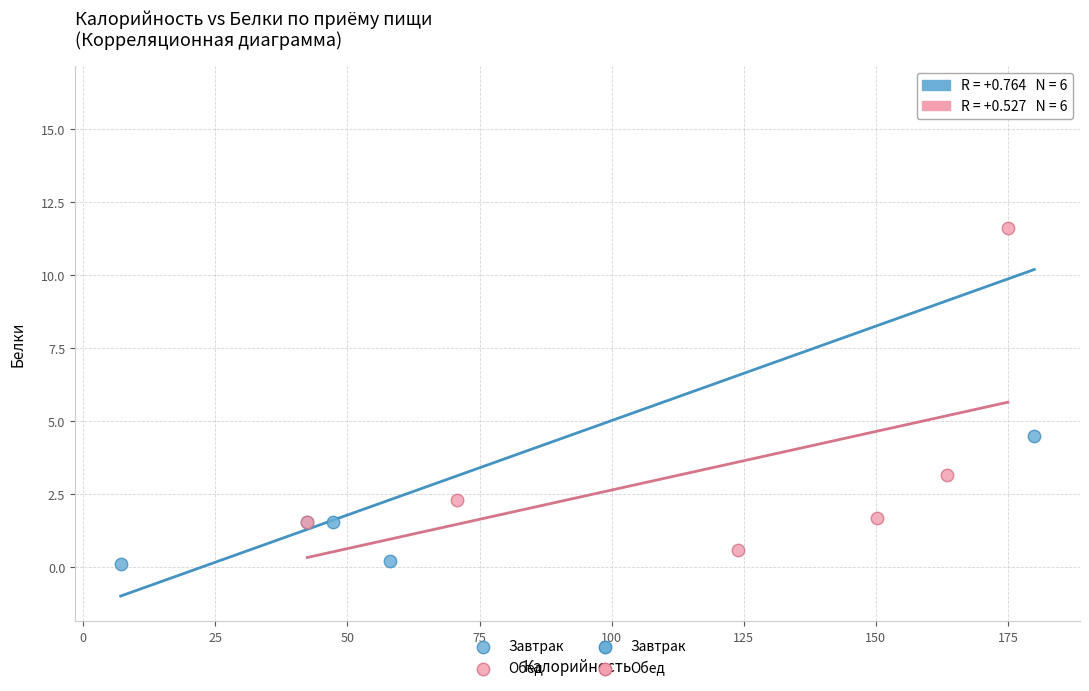

Which series has the widest spread of Y values?

Завтрак